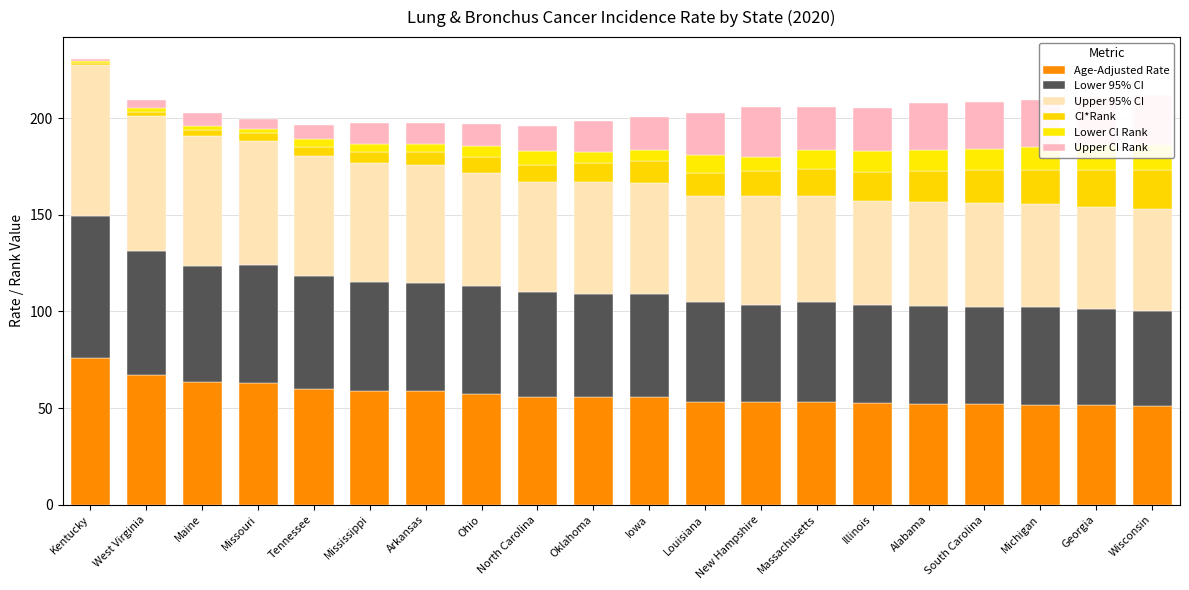

Is the value of Upper 95% CI at South Carolina greater than the value of Age-Adjusted Rate at South Carolina?

Yes